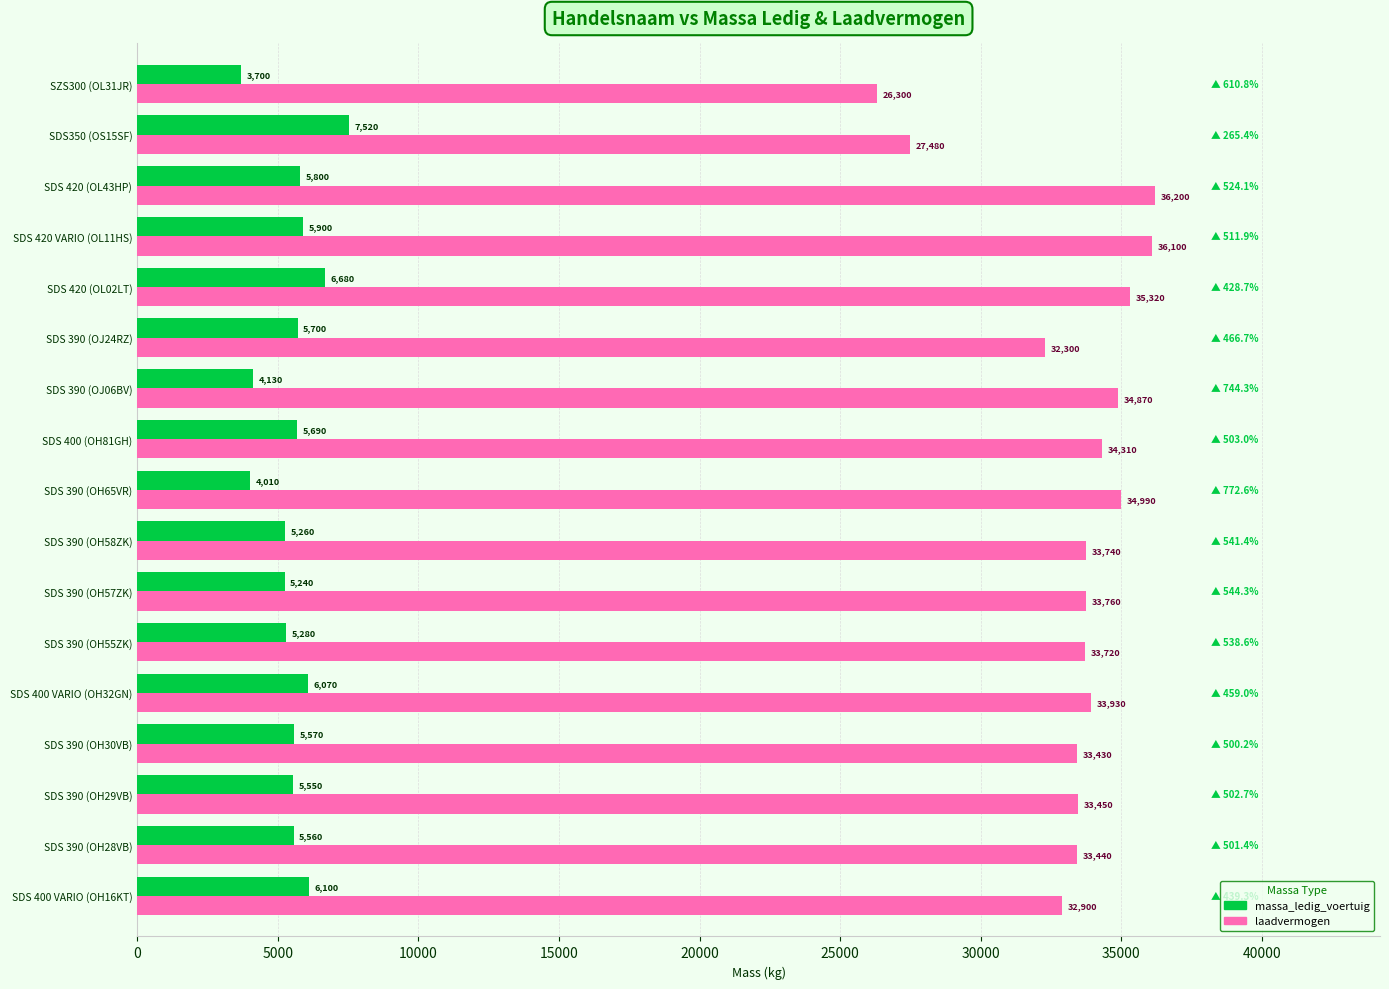

What is the difference between the massa_ledig_voertuig values at SDS 390 (OH55ZK) and SDS 420 VARIO (OL11HS)?

620